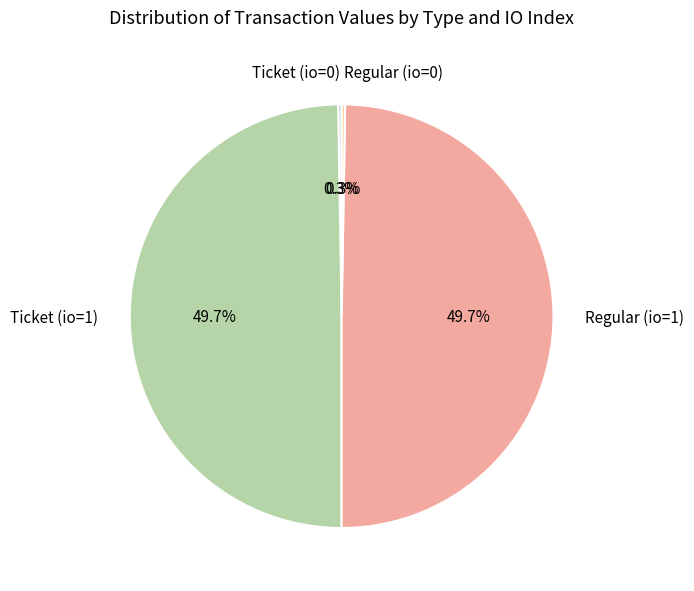

Is there any slice that represents more than half of the pie?

No